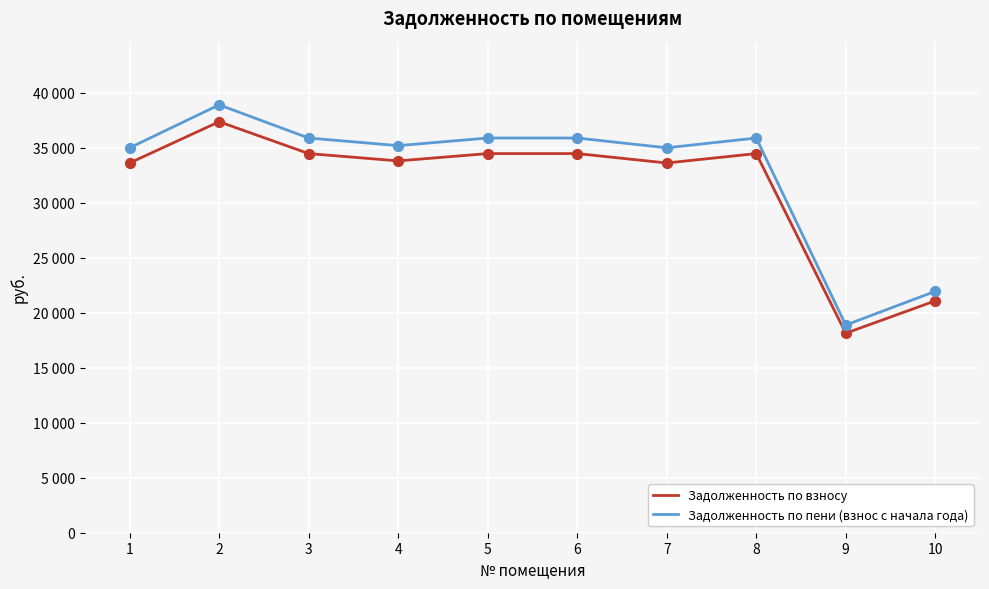

Is this an area chart (filled region under the line)?

No